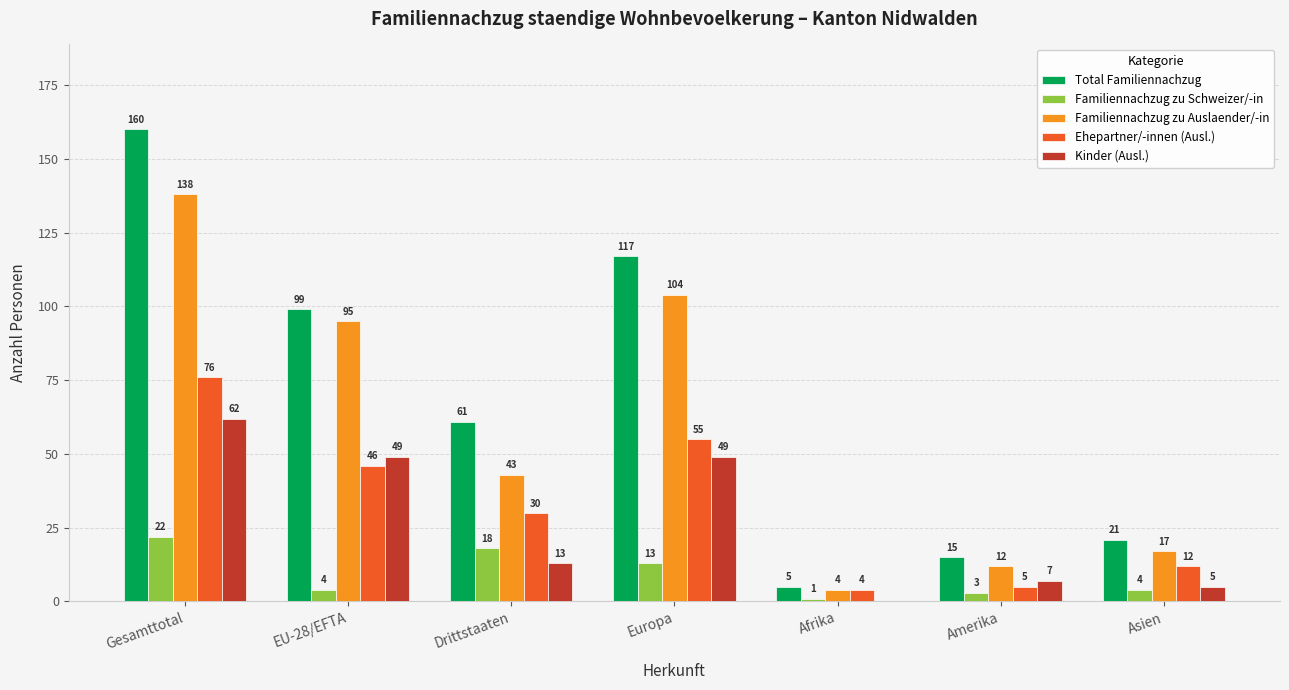

True or false: Familiennachzug zu Auslaender/-in has a value of 95 at EU-28/EFTA.

True